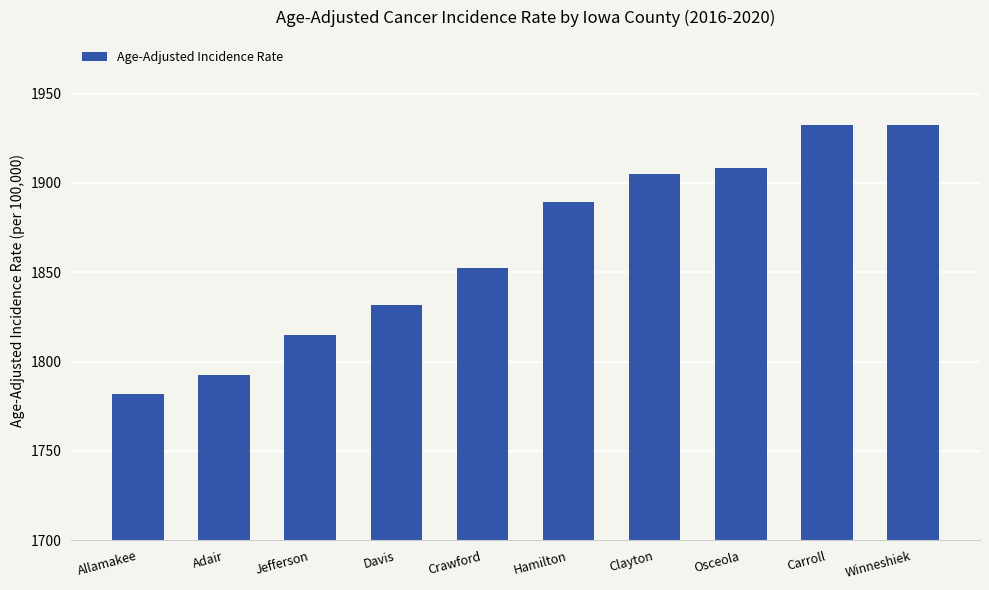

How many distinct data groups are displayed?

1